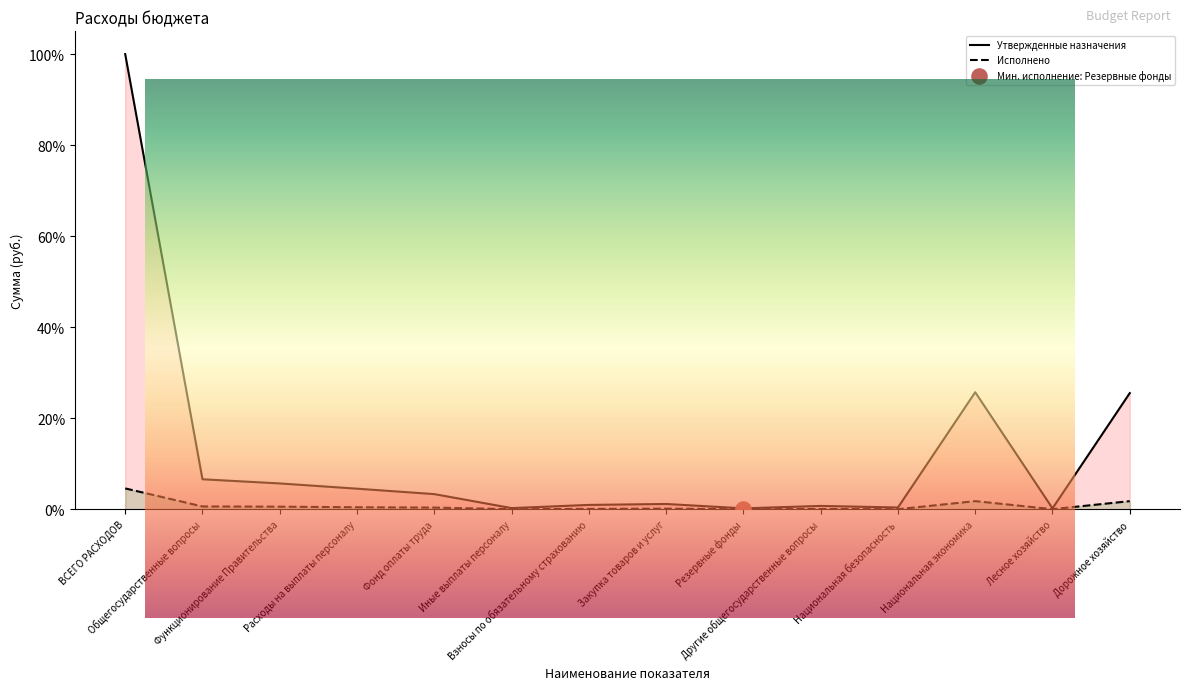

What are all the series names shown in the legend?

Утвержденные назначения, Исполнено